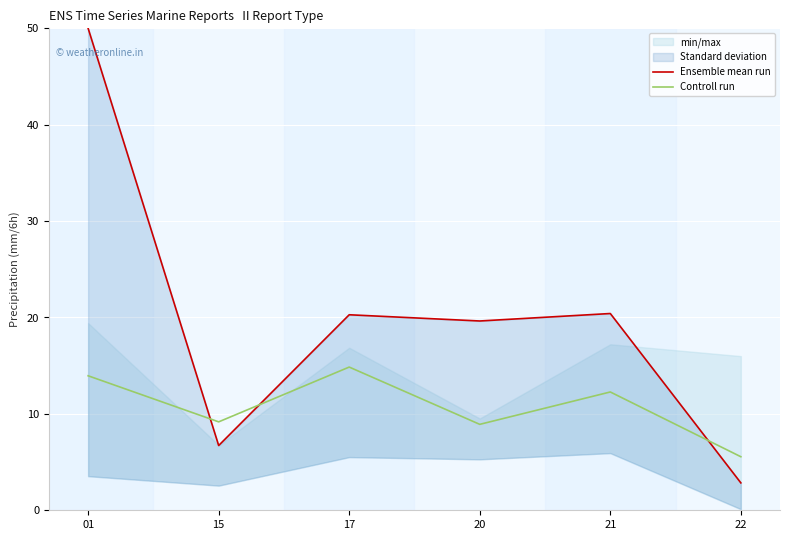

The value of Ensemble mean run at 22 is 1.2. True or false?

False